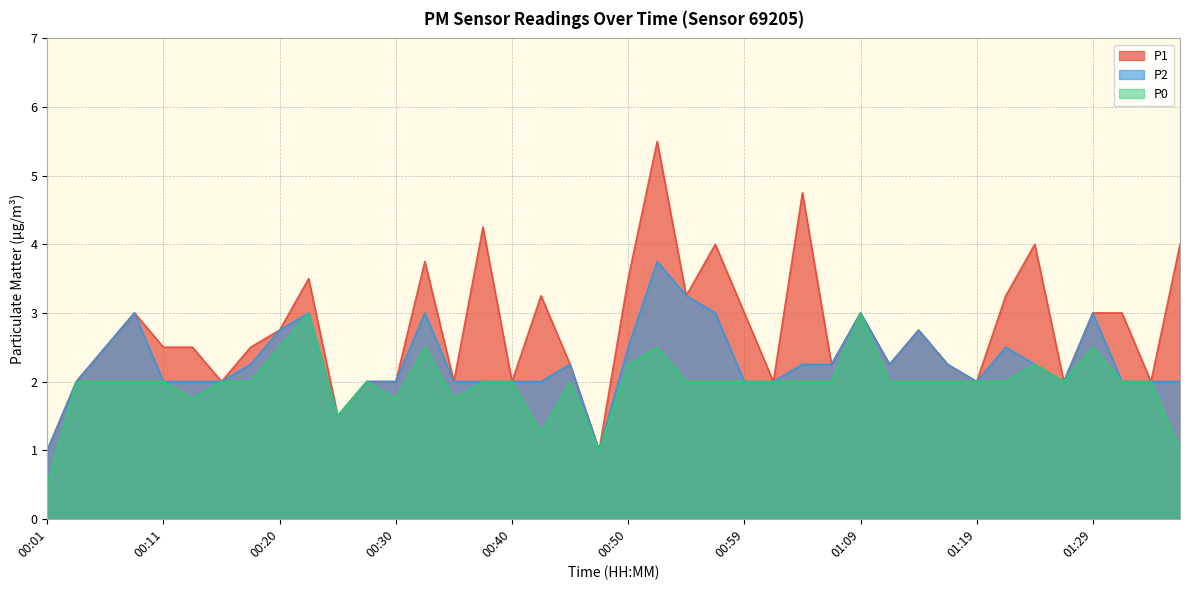

The value of P2 at 01:19 is 0.6. True or false?

False